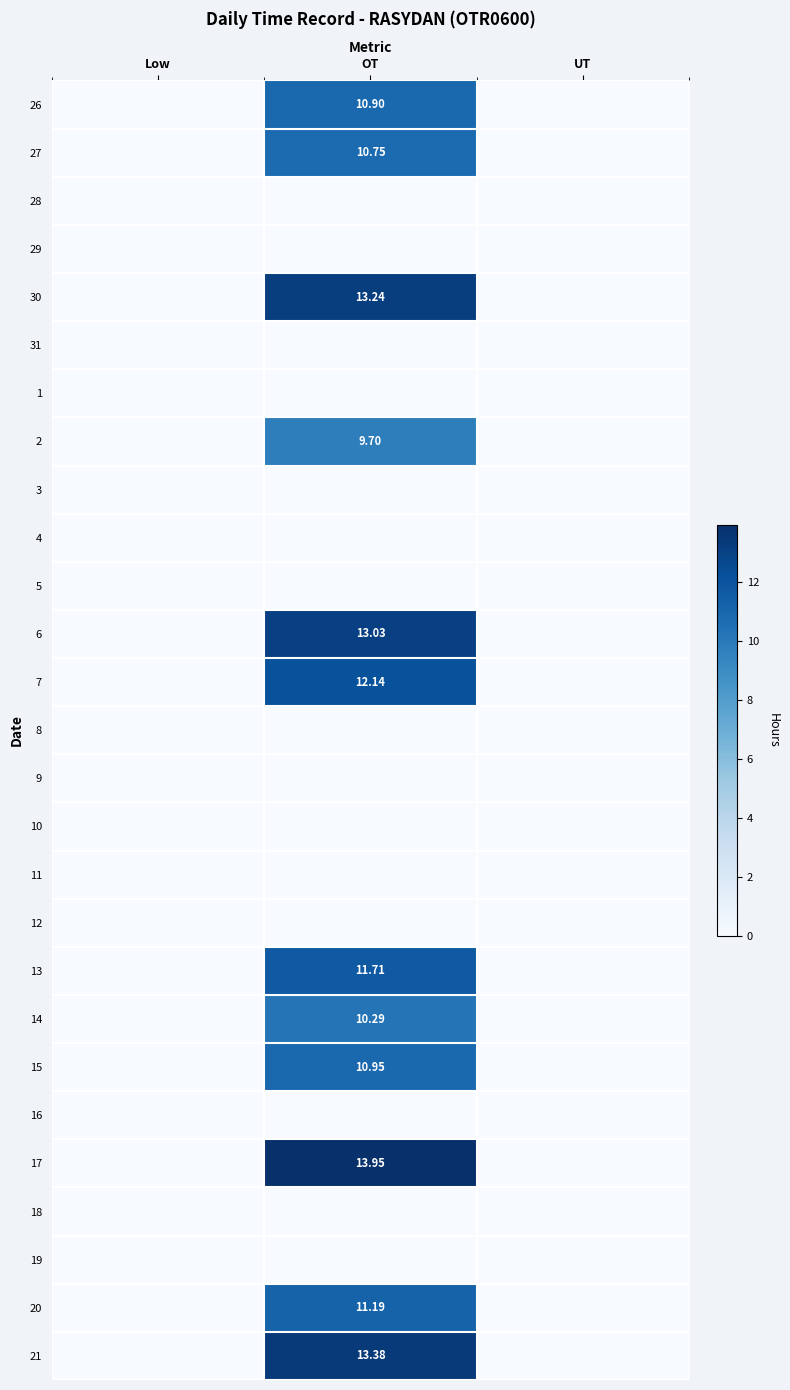

How many categories are shown in the chart?

3